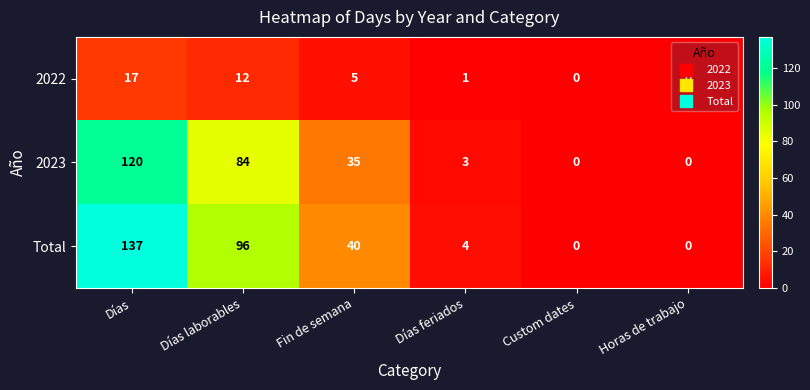

What is the total value across all series at Fin de semana?

80